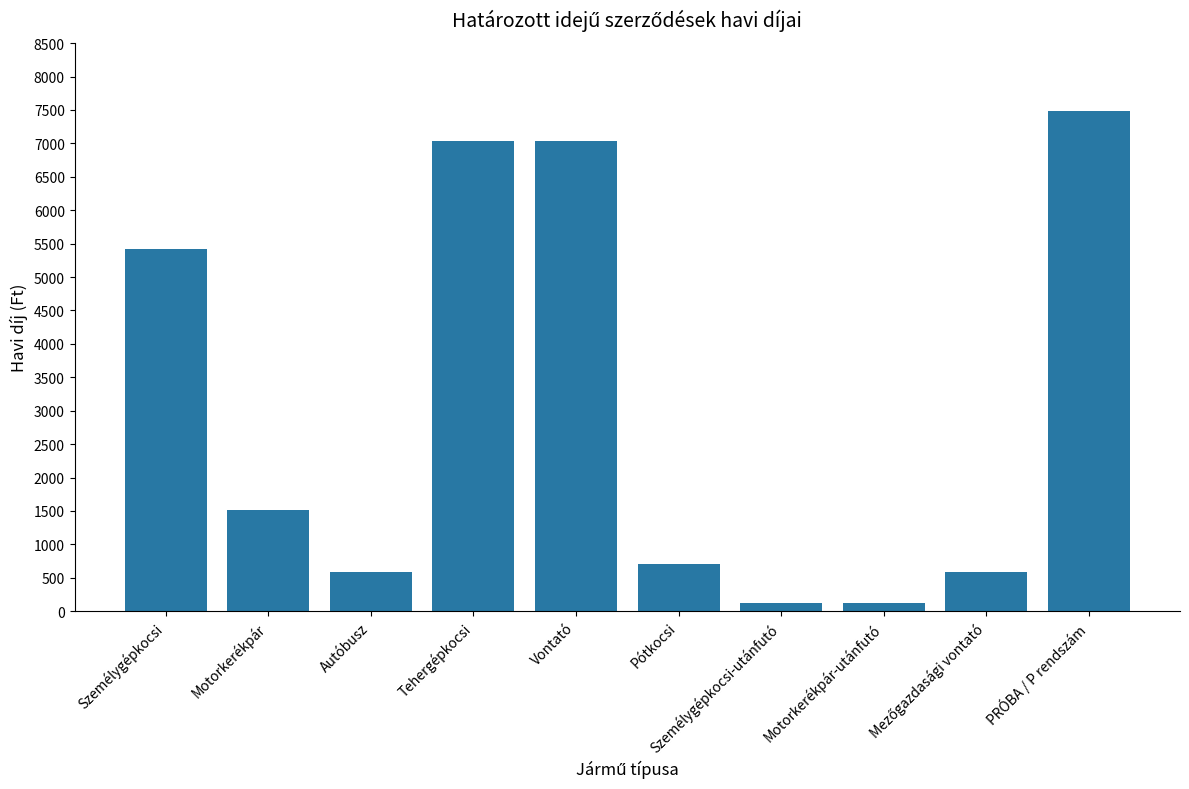

What is the difference between the second highest and minimum values?

6900